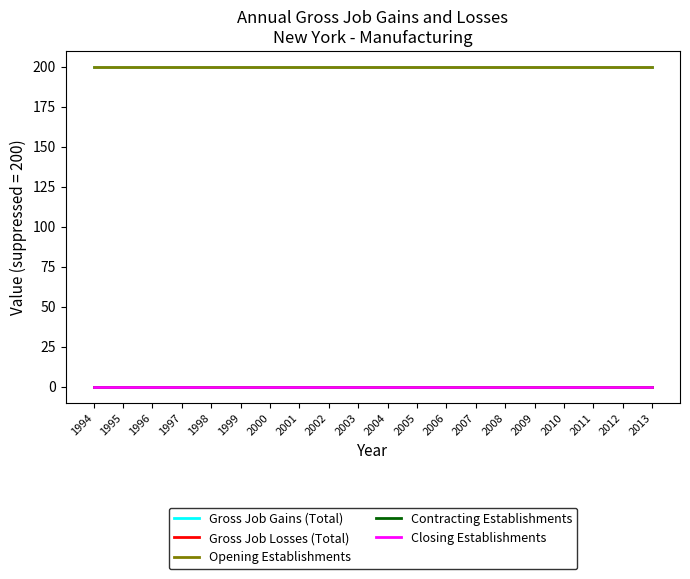

Reading right to left, transcribe all the data shown in this chart.

Gross Job Gains (Total): 2013=200	2012=200	2011=200	2010=200	2009=200	2008=200	2007=200	2006=200	2005=200	2004=200	2003=200	2002=200	2001=200	2000=200	1999=200	1998=200	1997=200	1996=200	1995=200	1994=200
Gross Job Losses (Total): 2013=0	2012=0	2011=0	2010=0	2009=0	2008=0	2007=0	2006=0	2005=0	2004=0	2003=0	2002=0	2001=0	2000=0	1999=0	1998=0	1997=0	1996=0	1995=0	1994=0
Opening Establishments: 2013=200	2012=200	2011=200	2010=200	2009=200	2008=200	2007=200	2006=200	2005=200	2004=200	2003=200	2002=200	2001=200	2000=200	1999=200	1998=200	1997=200	1996=200	1995=200	1994=200
Contracting Establishments: 2013=0	2012=0	2011=0	2010=0	2009=0	2008=0	2007=0	2006=0	2005=0	2004=0	2003=0	2002=0	2001=0	2000=0	1999=0	1998=0	1997=0	1996=0	1995=0	1994=0
Closing Establishments: 2013=0	2012=0	2011=0	2010=0	2009=0	2008=0	2007=0	2006=0	2005=0	2004=0	2003=0	2002=0	2001=0	2000=0	1999=0	1998=0	1997=0	1996=0	1995=0	1994=0